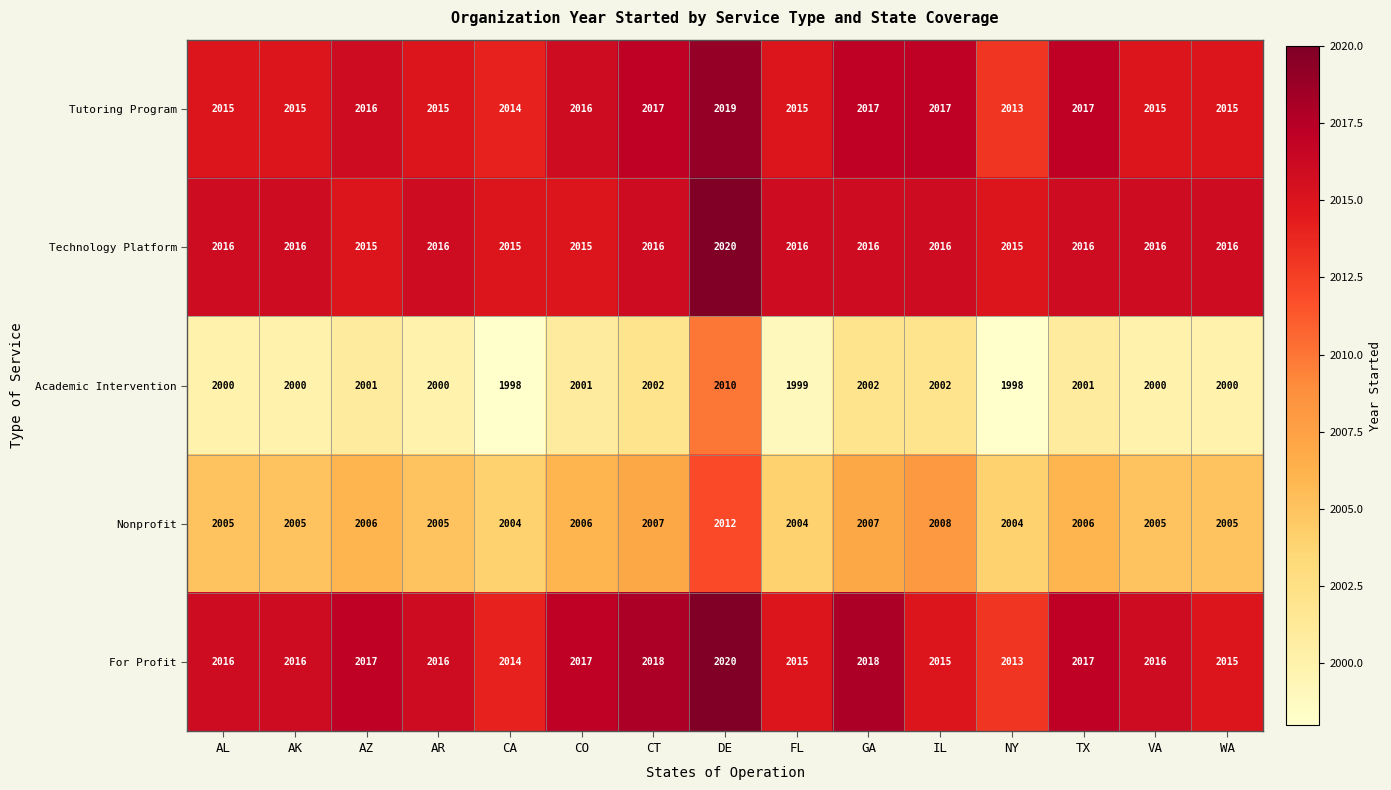

What is the sum of all Nonprofit values?

30089